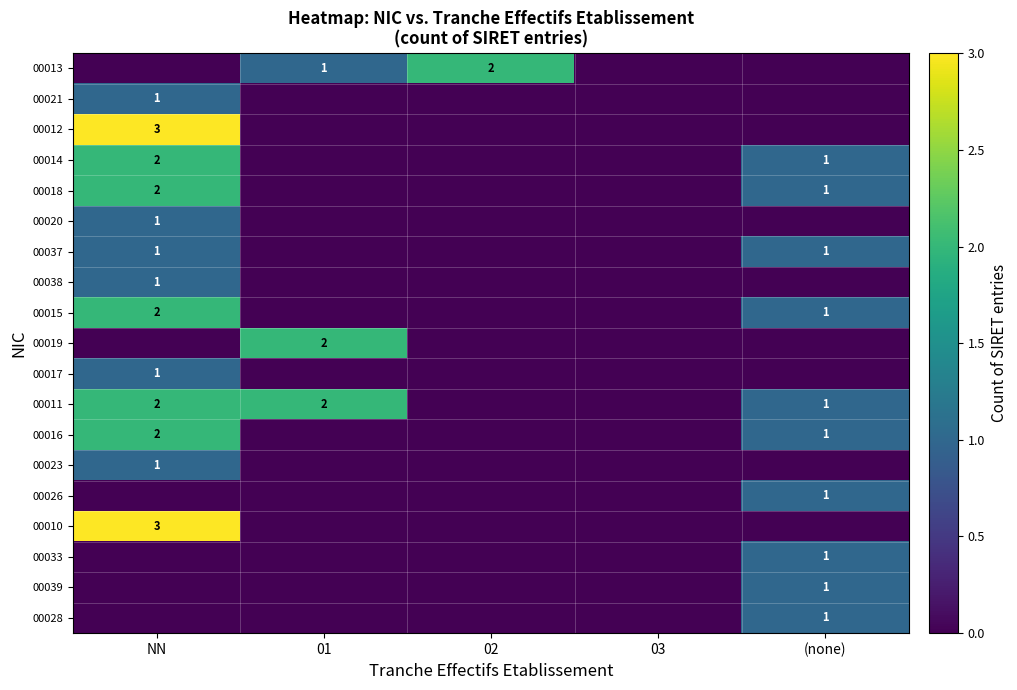

The value of 00017 at NN is 0. True or false?

False